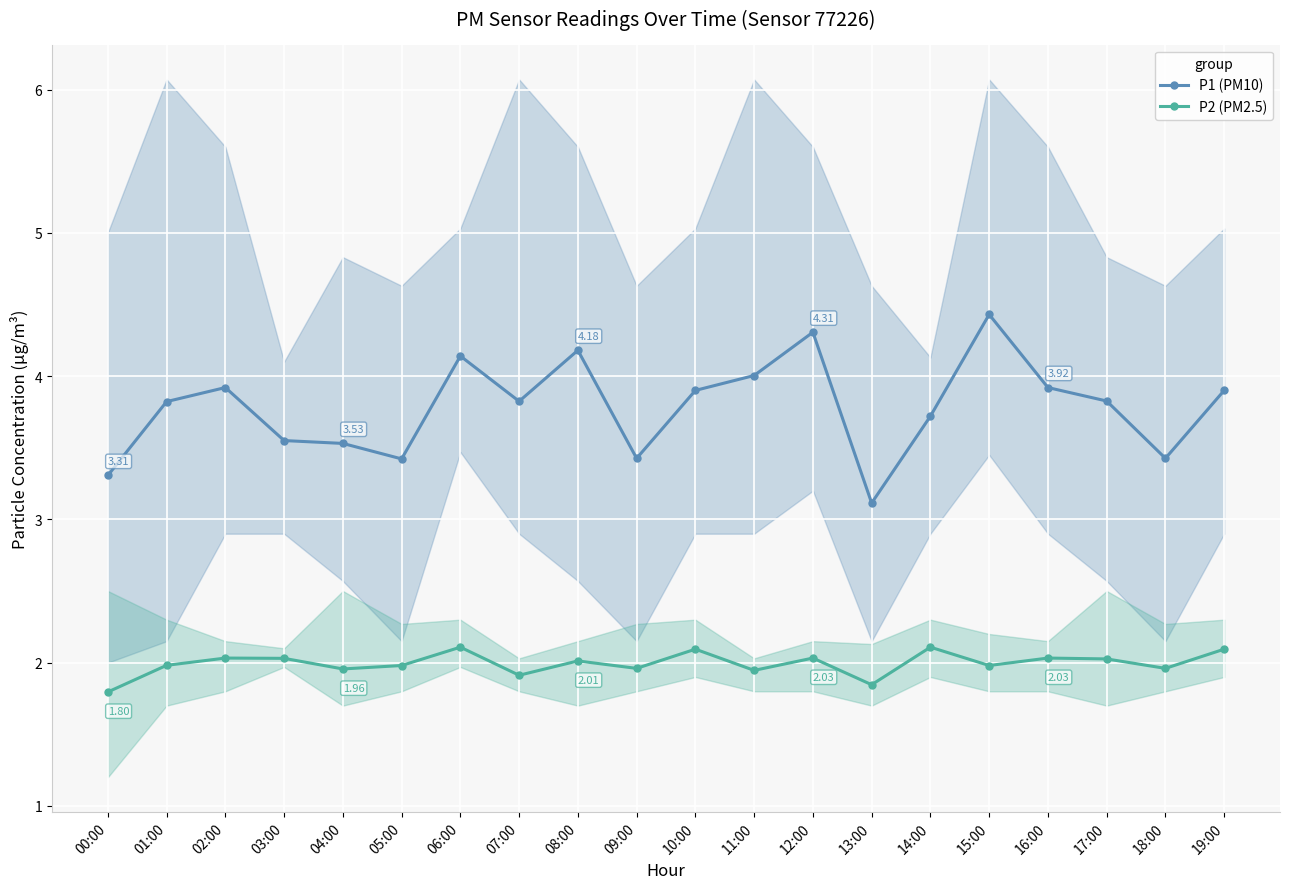

In P2 (PM2.5), how many points are lower than both neighbors (excluding endpoints)?

7